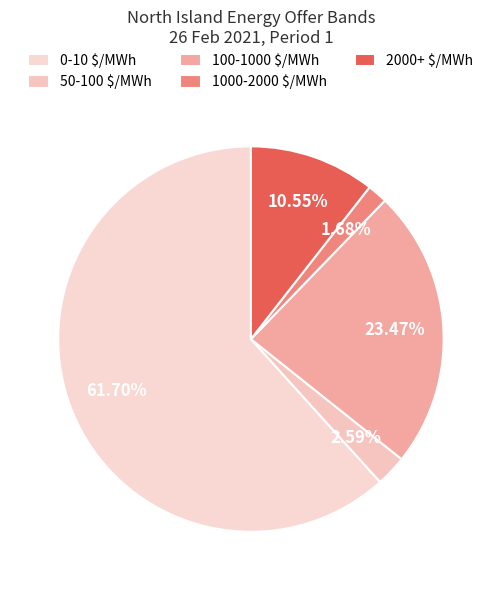

What percentage is the 1000-2000 $/MWh slice, to the nearest percent?

2%